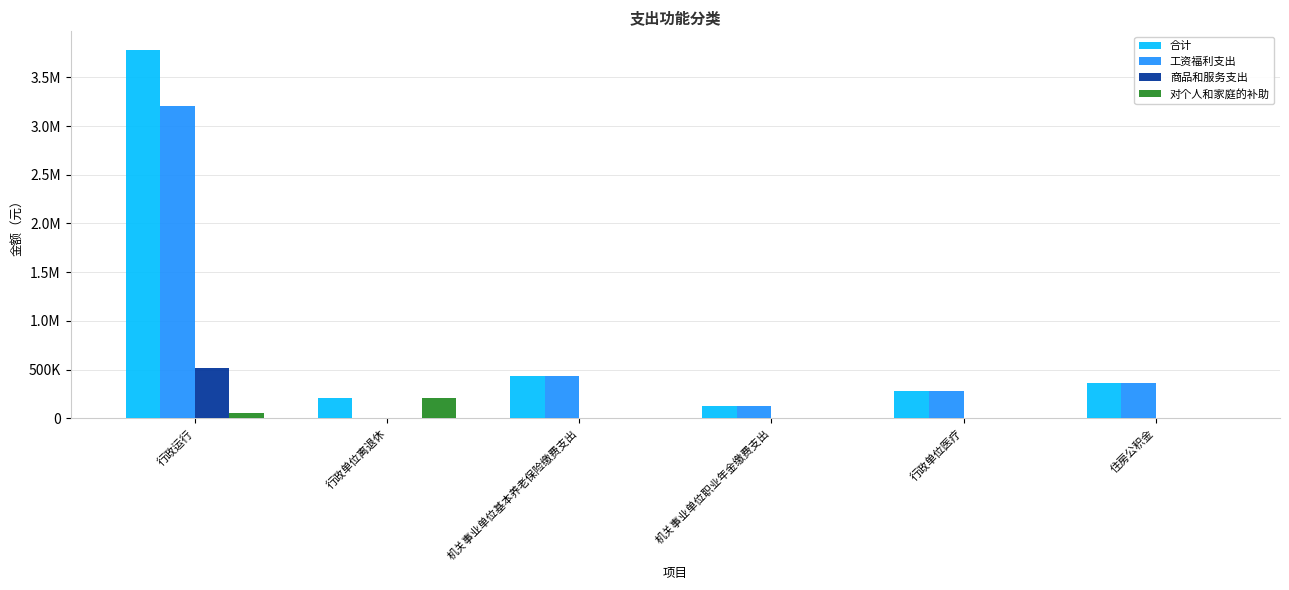

True or false: 合计 has a value of 104707.3 at 机关事业单位基本养老保险缴费支出.

False